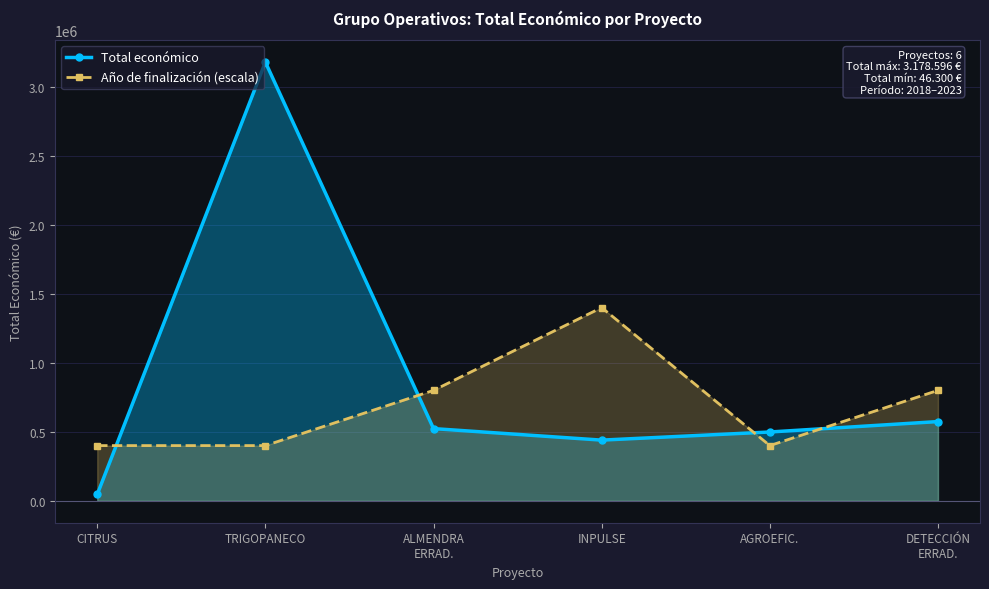

Where is Año de finalización (escala) nearest to the value 900000?

ALMENDRA
ERRAD.